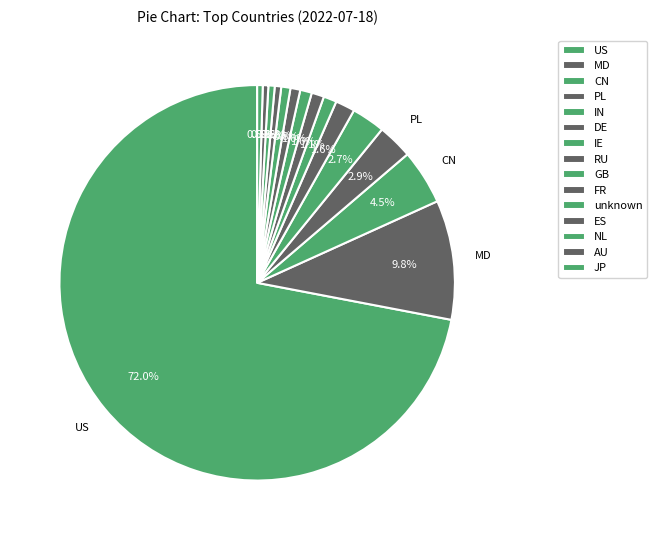

How many slices are in this pie chart?

15